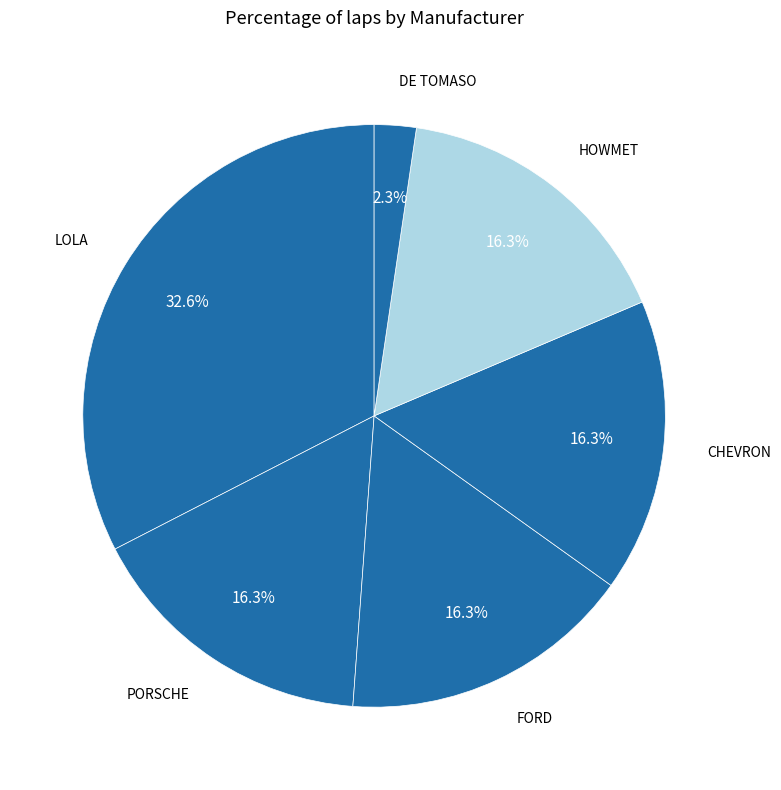

Approximately how many times larger is the value at CHEVRON compared to LOLA?

0.5